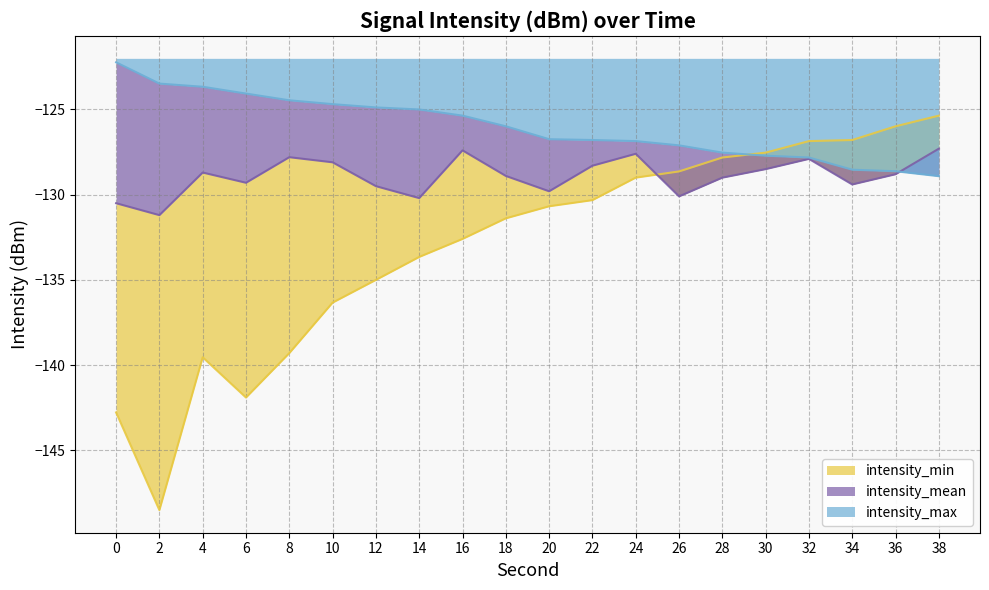

Which category has the lowest value in the intensity_min series?

2